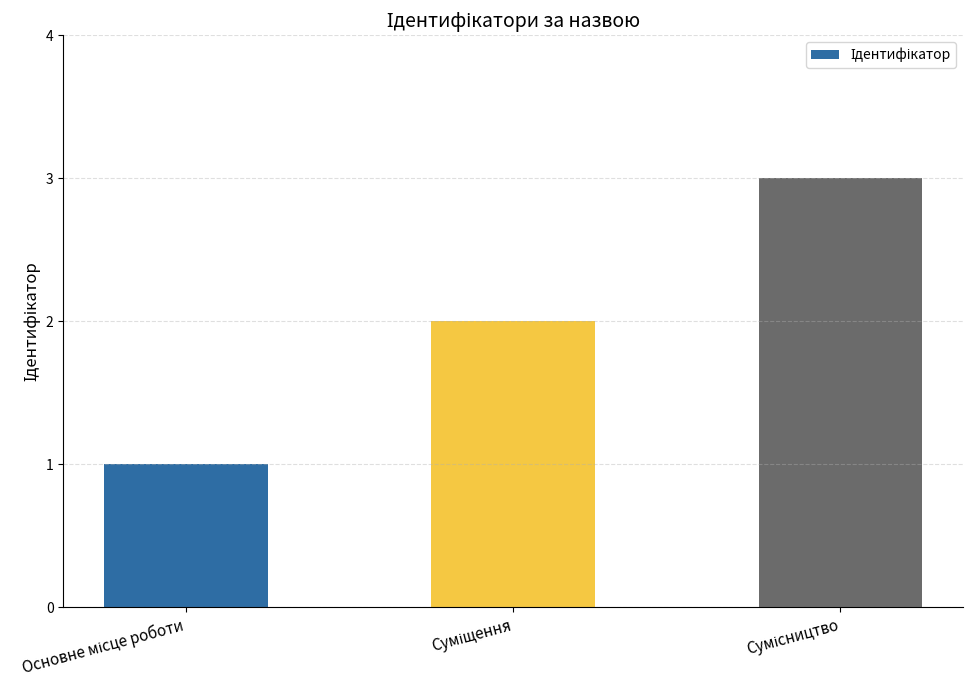

What is the maximum value shown in the chart?

3